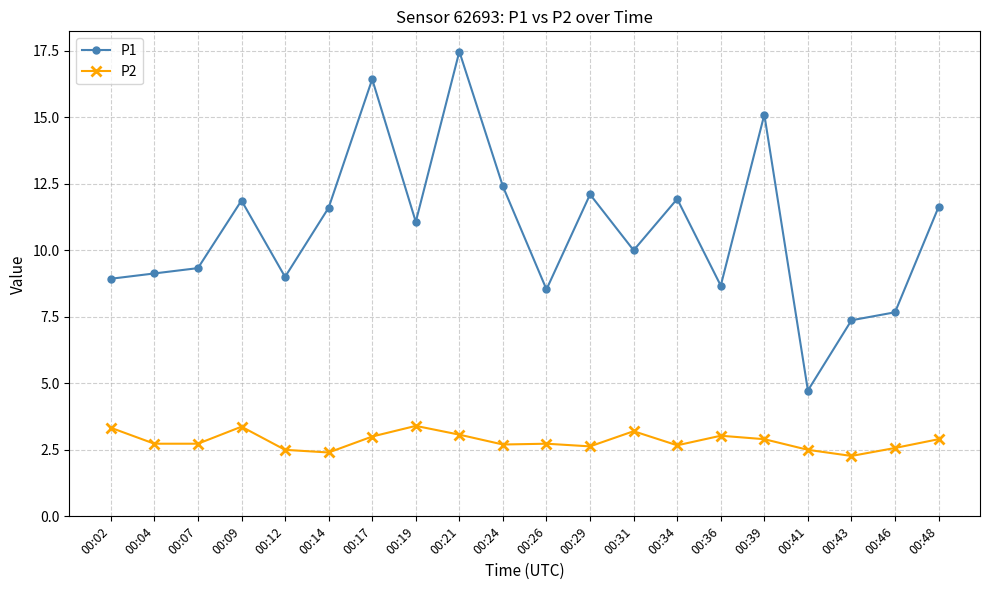

Rank the series by their average value, from lowest to highest.

P2, P1